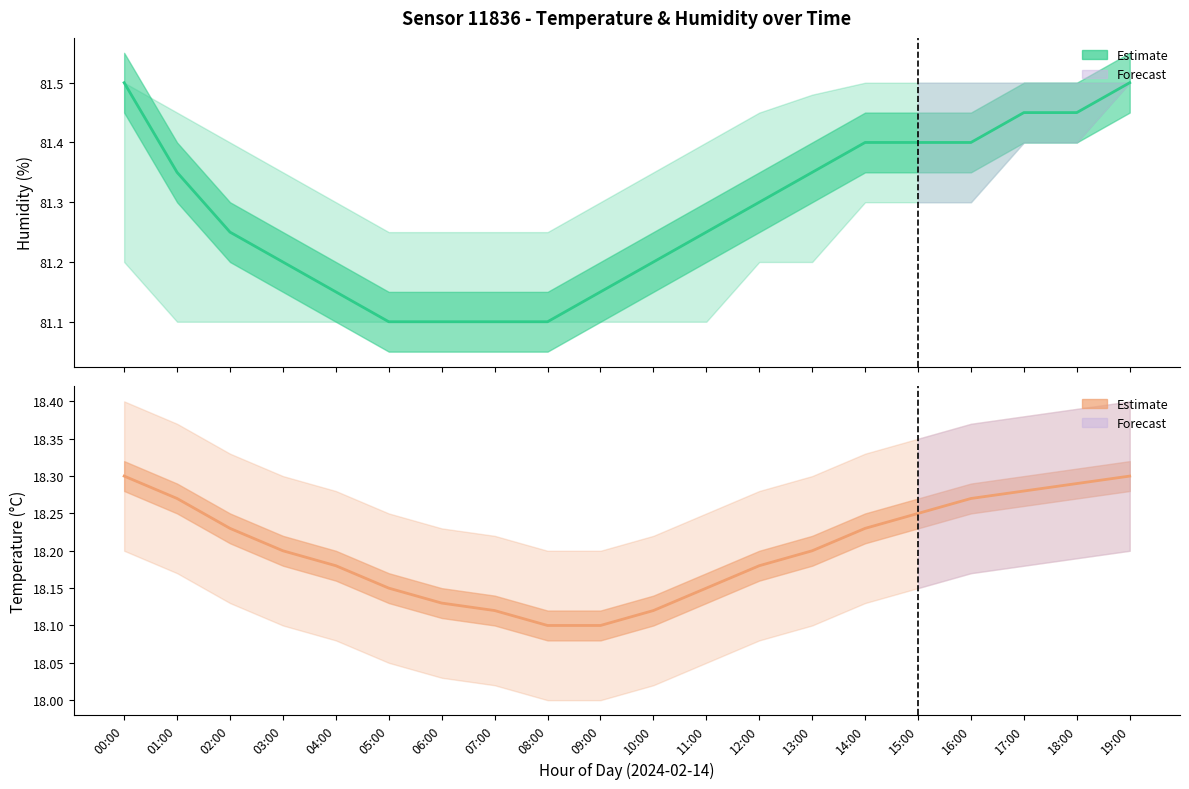

What is the greatest value displayed?

81.5